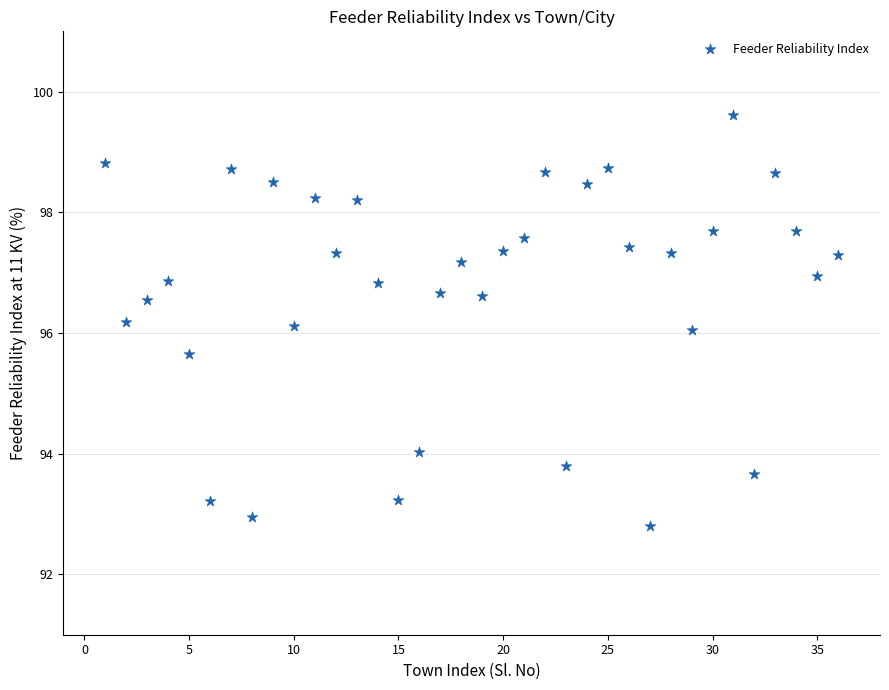

What is the range of X values (max minus min)?

35.0